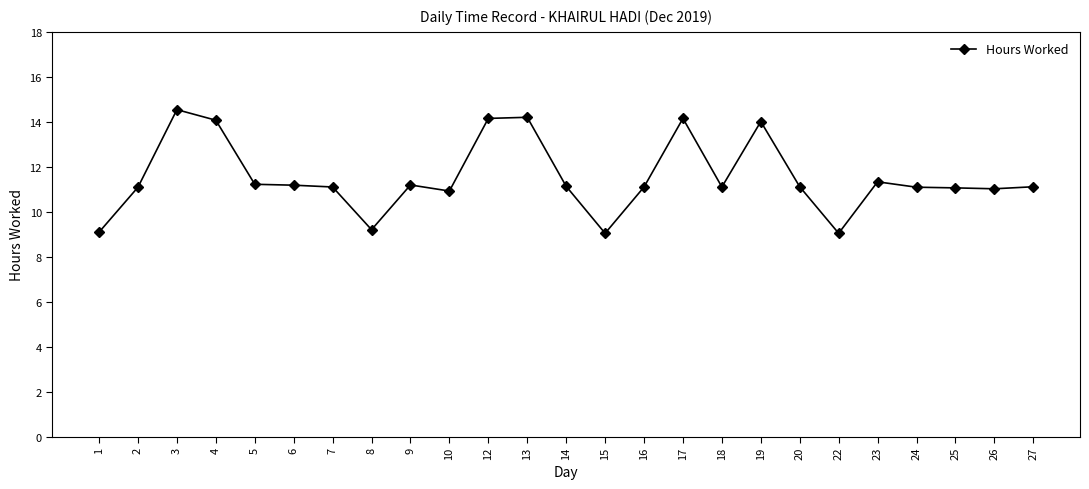

What is the maximum value shown in the chart?

14.5